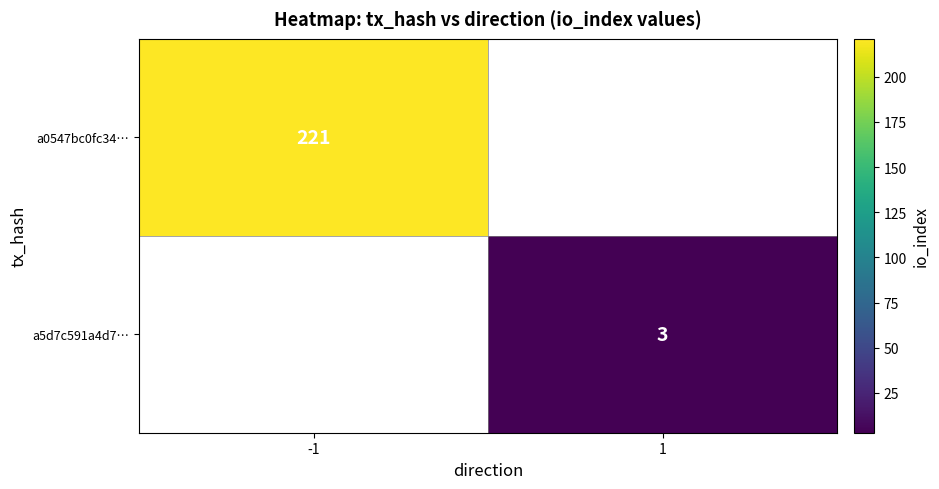

The a0547bc0fc34… series shows 221 at -1. True or false?

True